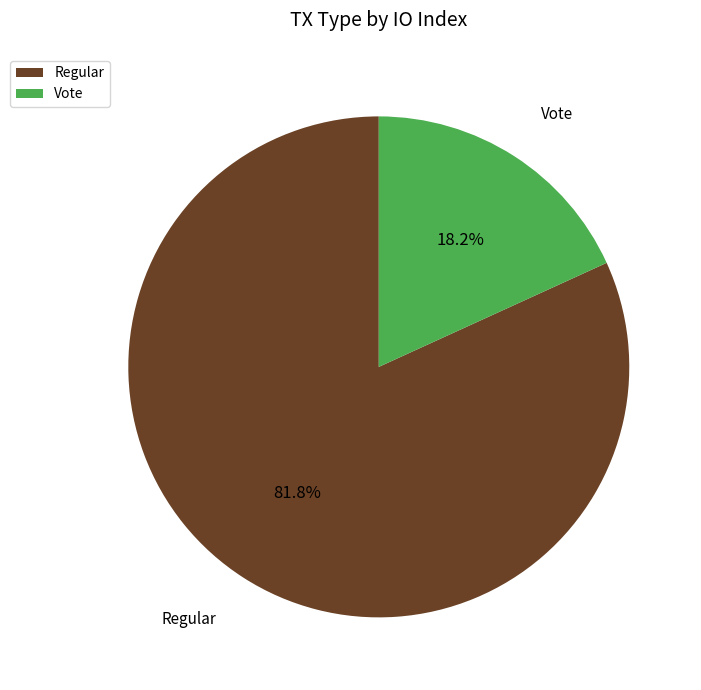

Which has a higher value, Regular or Vote?

Regular